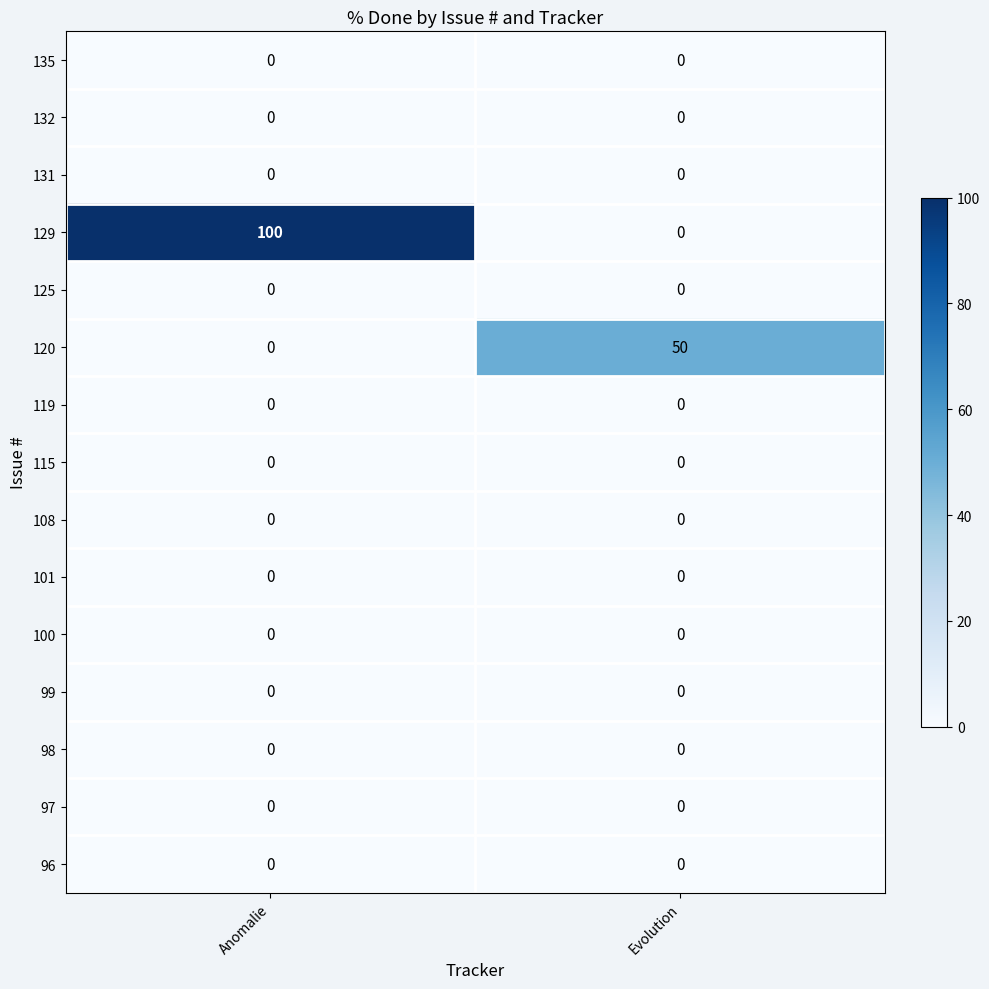

Reading left to right, what are all the values shown in this chart?

135: 0	0
132: 0	0
131: 0	0
129: 100	0
125: 0	0
120: 0	50
119: 0	0
115: 0	0
108: 0	0
101: 0	0
100: 0	0
99: 0	0
98: 0	0
97: 0	0
96: 0	0